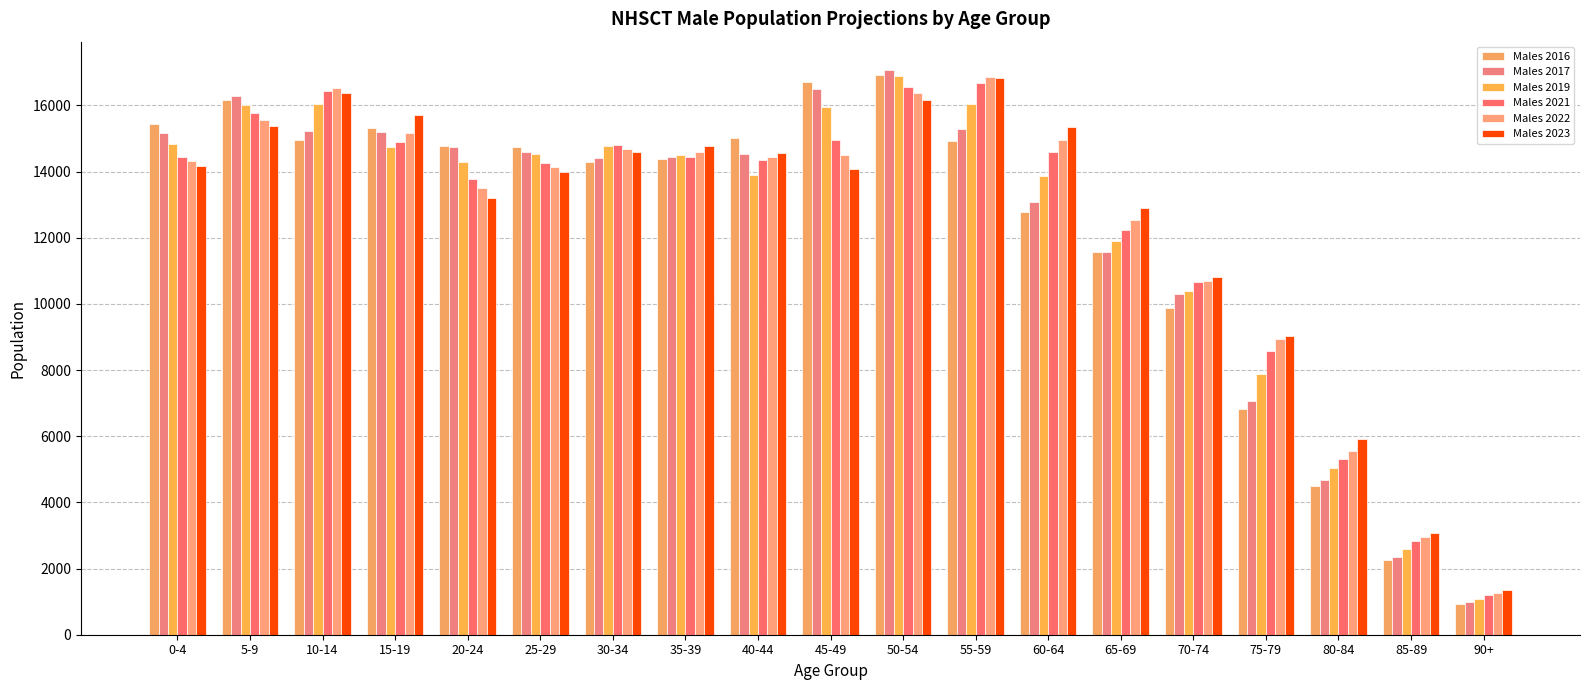

What are all the series names shown in the legend?

Males 2016, Males 2017, Males 2019, Males 2021, Males 2022, Males 2023